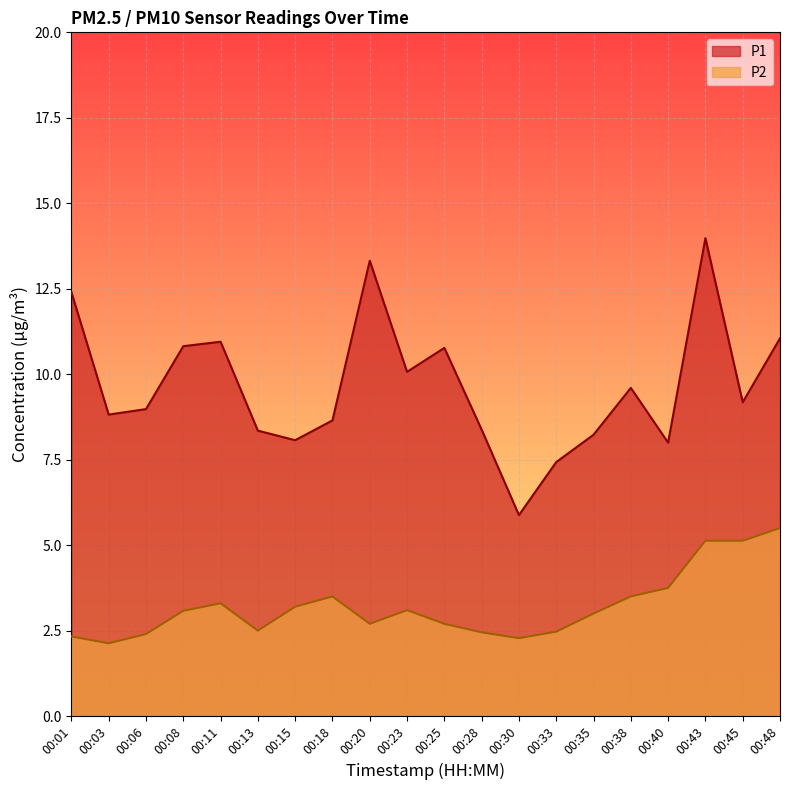

Which series has the widest spread of values?

P1